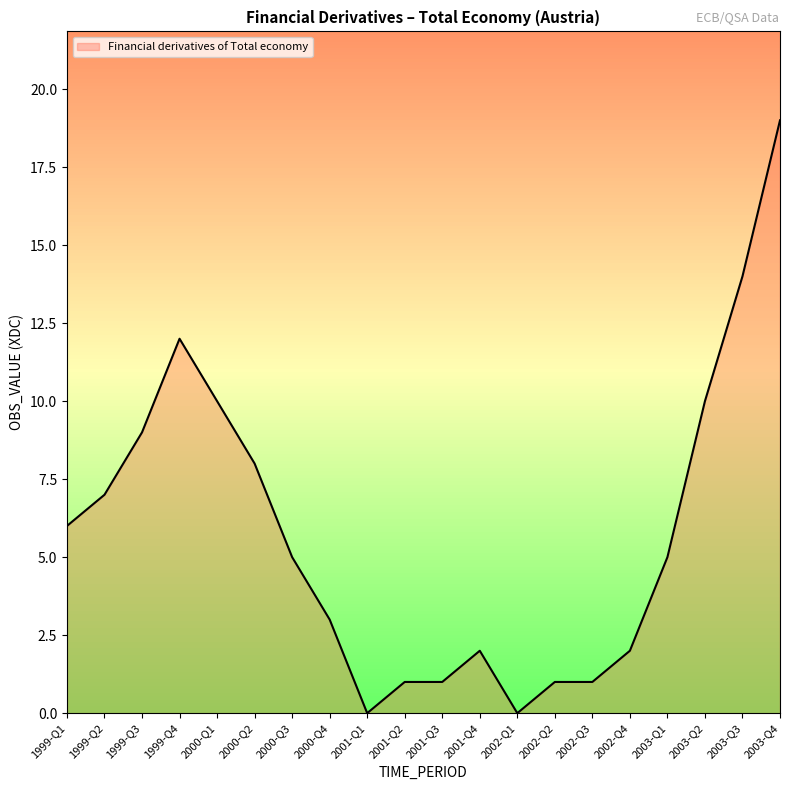

At which label does the data first exceed 5?

1999-Q1